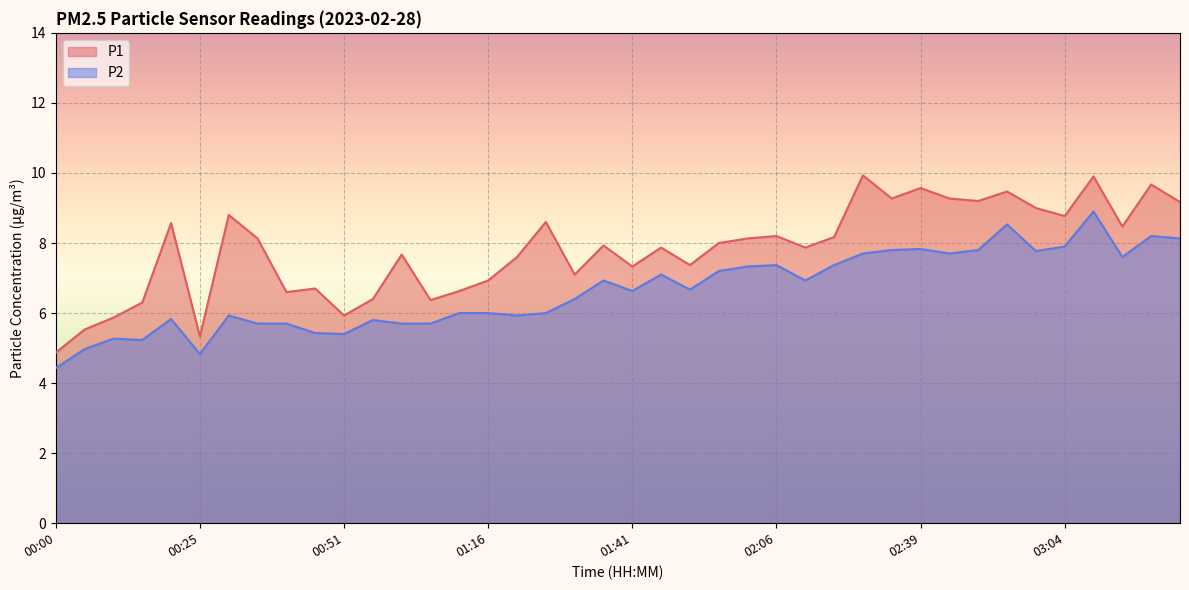

How many lines are shown in the chart?

2